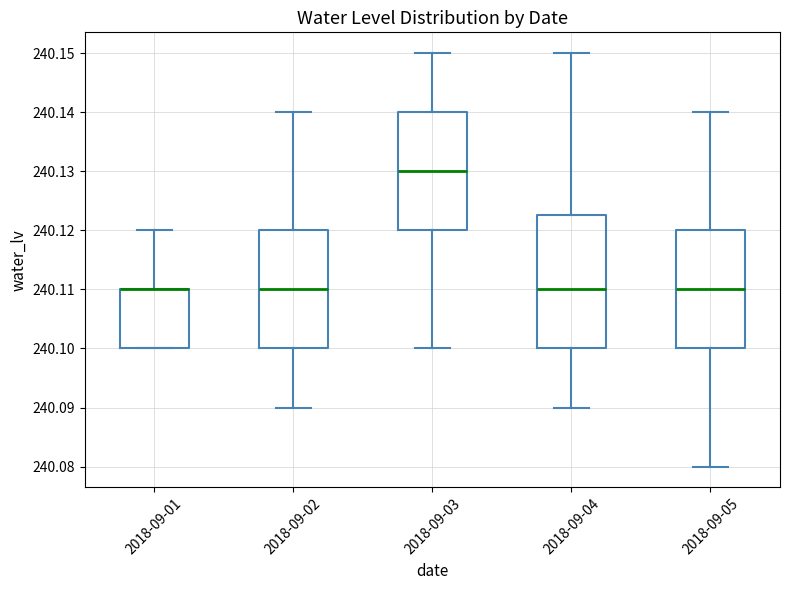

Reading left to right, read every box against the y-axis: the position of its median line, the range the box covers, and the ends of its whiskers. The values are not printed on the chart, so give them approximately, as read against the axis.

2018-09-01: median 240.110 (drawn on the box's upper edge), box 240.100 to 240.110, whiskers 240.100 to 240.120
2018-09-02: median 240.110, box 240.100 to 240.120, whiskers 240.090 to 240.140
2018-09-03: median 240.130, box 240.120 to 240.140, whiskers 240.100 to 240.150
2018-09-04: median 240.110, box 240.100 to 240.123, whiskers 240.090 to 240.150
2018-09-05: median 240.110, box 240.100 to 240.120, whiskers 240.080 to 240.140